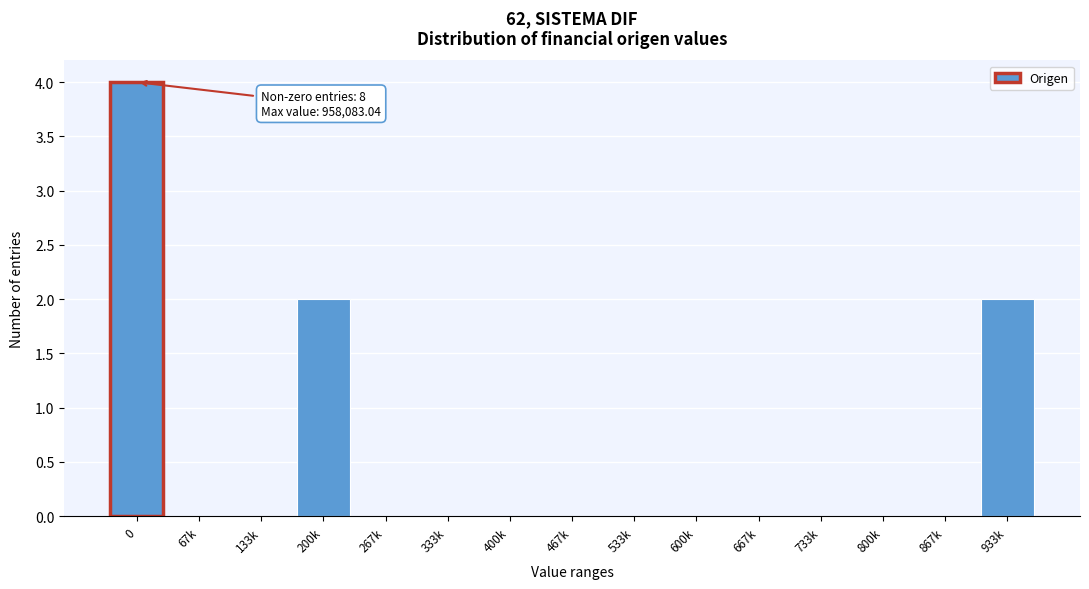

Reading left to right, extract all data points from this chart.

0=4	67k=0	133k=0	200k=2	267k=0	333k=0	400k=0	467k=0	533k=0	600k=0	667k=0	733k=0	800k=0	867k=0	933k=2